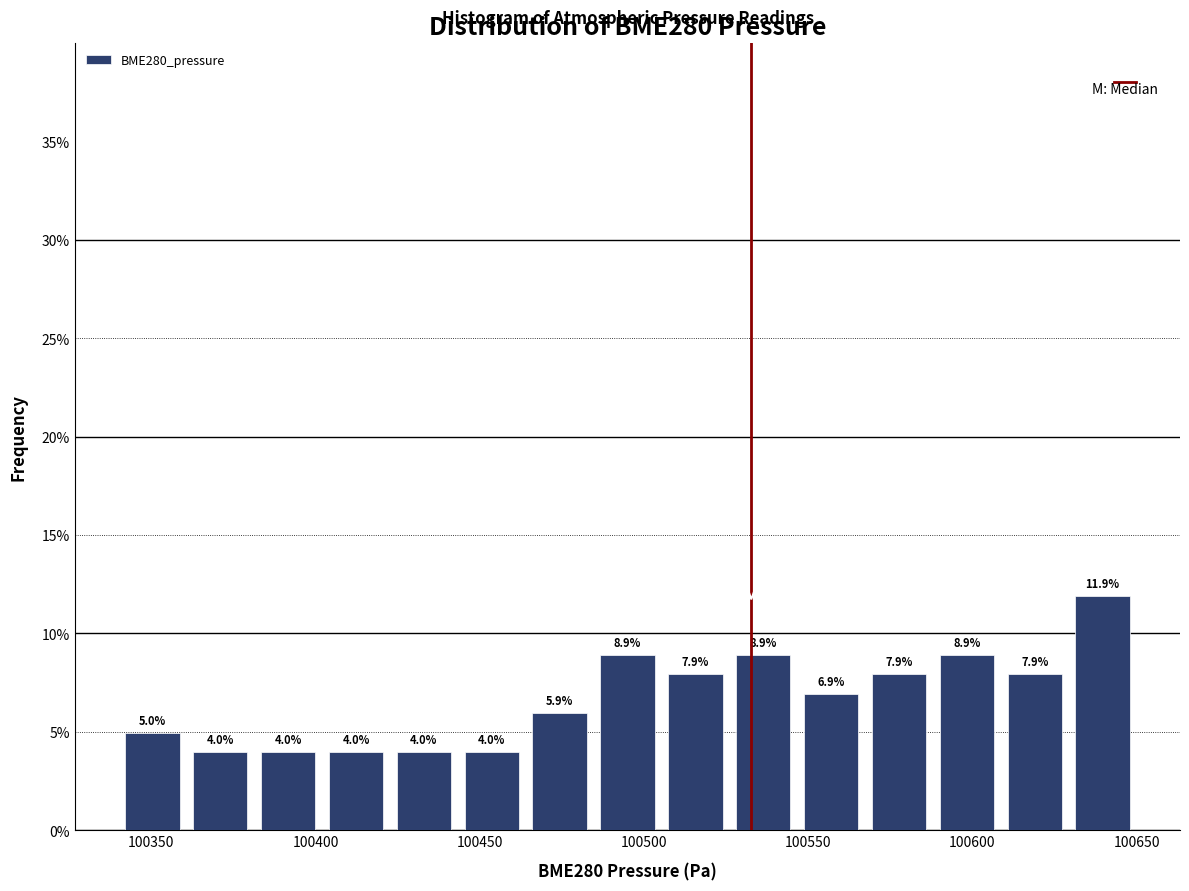

Which range on the x-axis has the tallest bar?

100630 to 100650